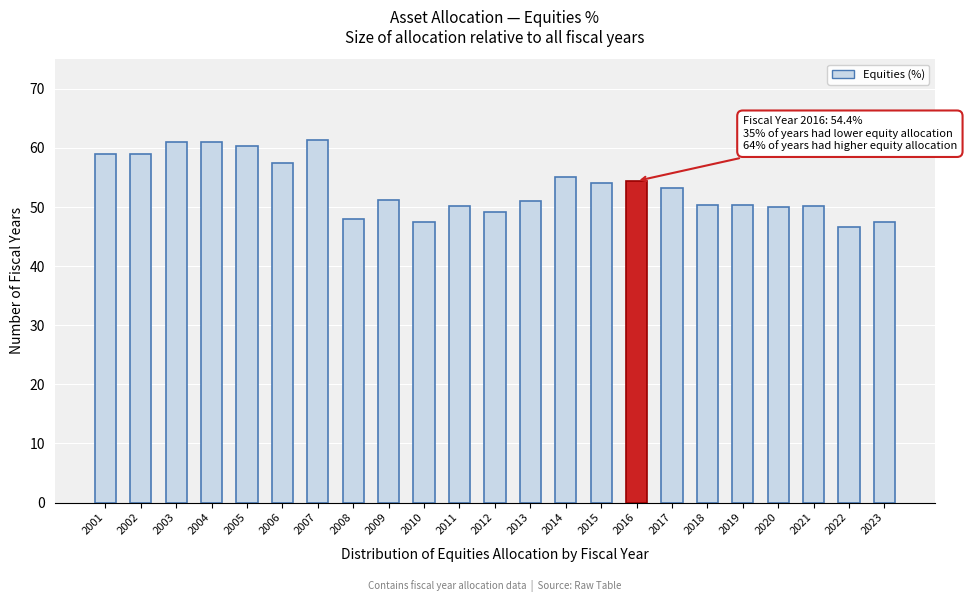

Between 2001 and 2013, which is larger?

2001